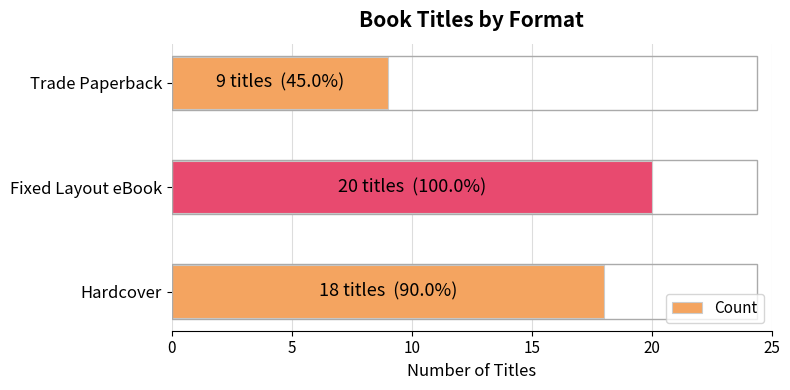

What is the ratio of the value at Fixed Layout eBook to the value at Trade Paperback?

2.2